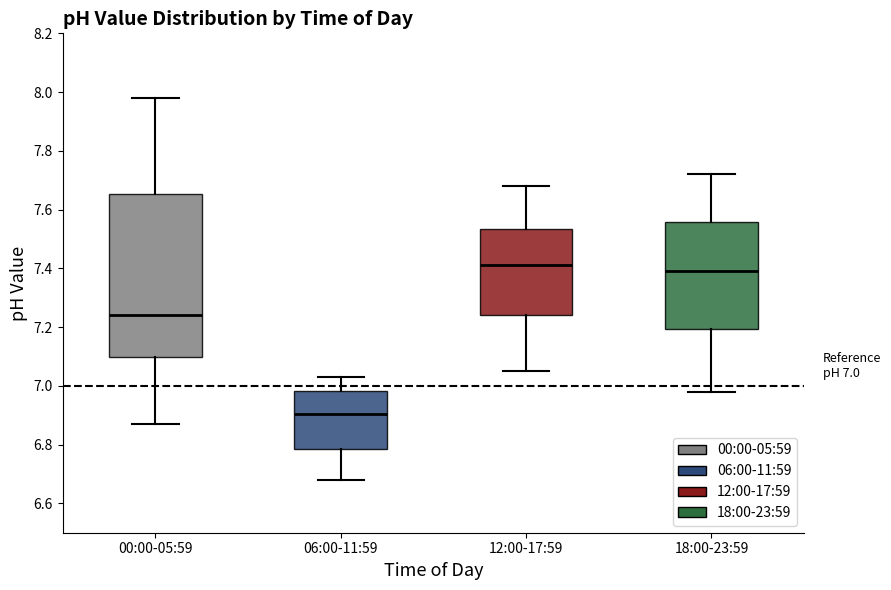

Comparing the boxes themselves (not the whiskers), which one is the tallest?

00:00-05:59